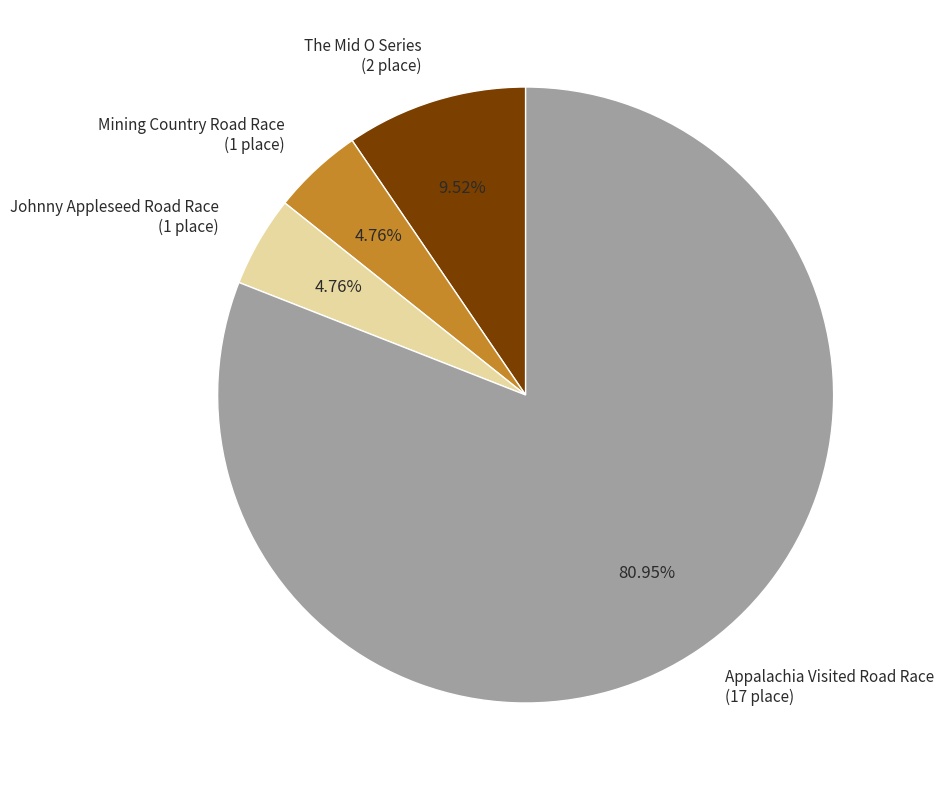

Is it true that Mining Country Road Race is 5% of the pie?

True